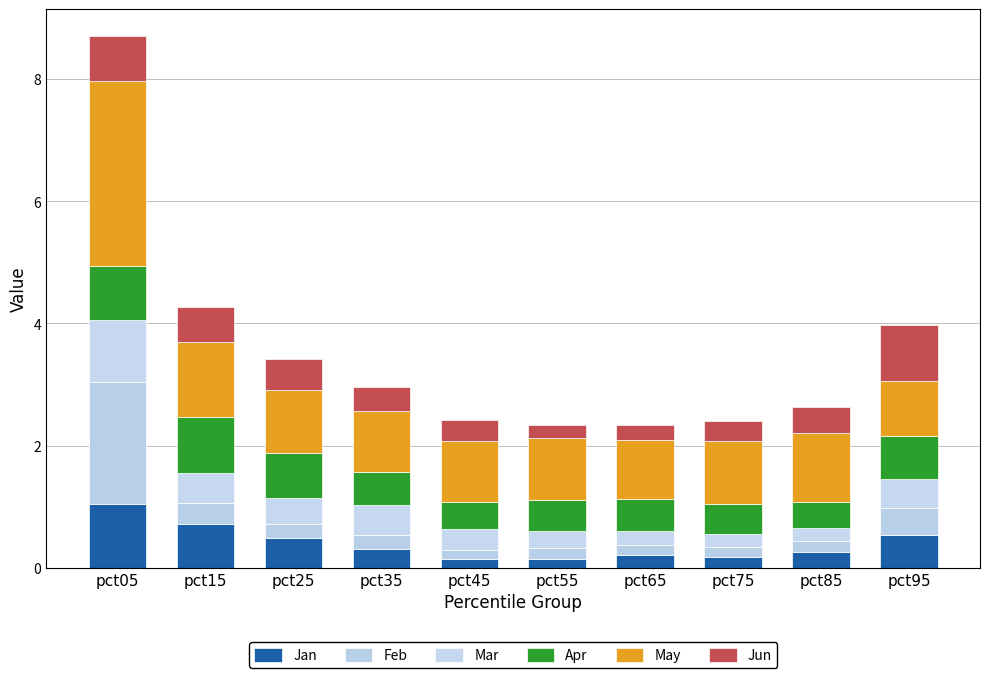

Count the Jun values in the range 0 to 1.

10